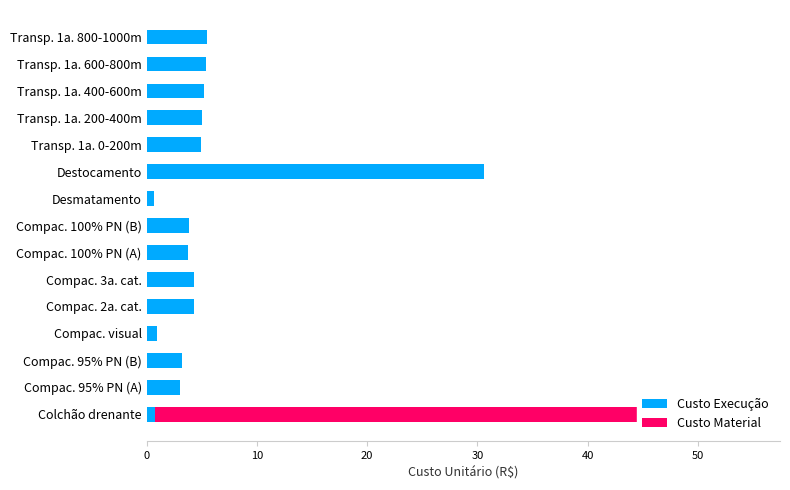

What is the value of the Custo Execução bar at the 15th from the left?

5.5